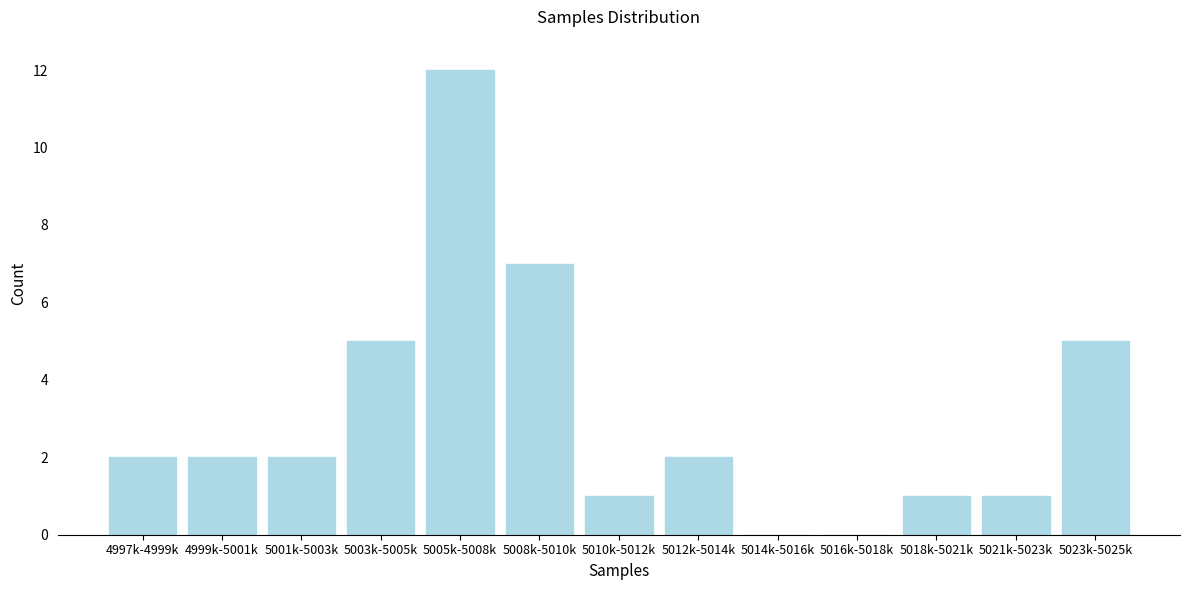

Reading left to right, what are all the values shown in this chart?

4997k-4999k=2	4999k-5001k=2	5001k-5003k=2	5003k-5005k=5	5005k-5008k=12	5008k-5010k=7	5010k-5012k=1	5012k-5014k=2	5014k-5016k=0	5016k-5018k=0	5018k-5021k=1	5021k-5023k=1	5023k-5025k=5